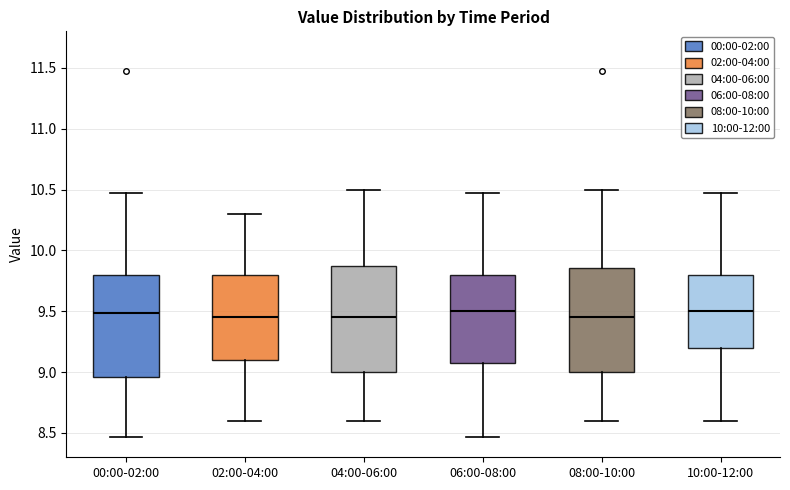

Where is the upper edge of the box for 02:00-04:00 on the y-axis? The values are not printed on the chart, so give them approximately, as read against the axis.

9.80